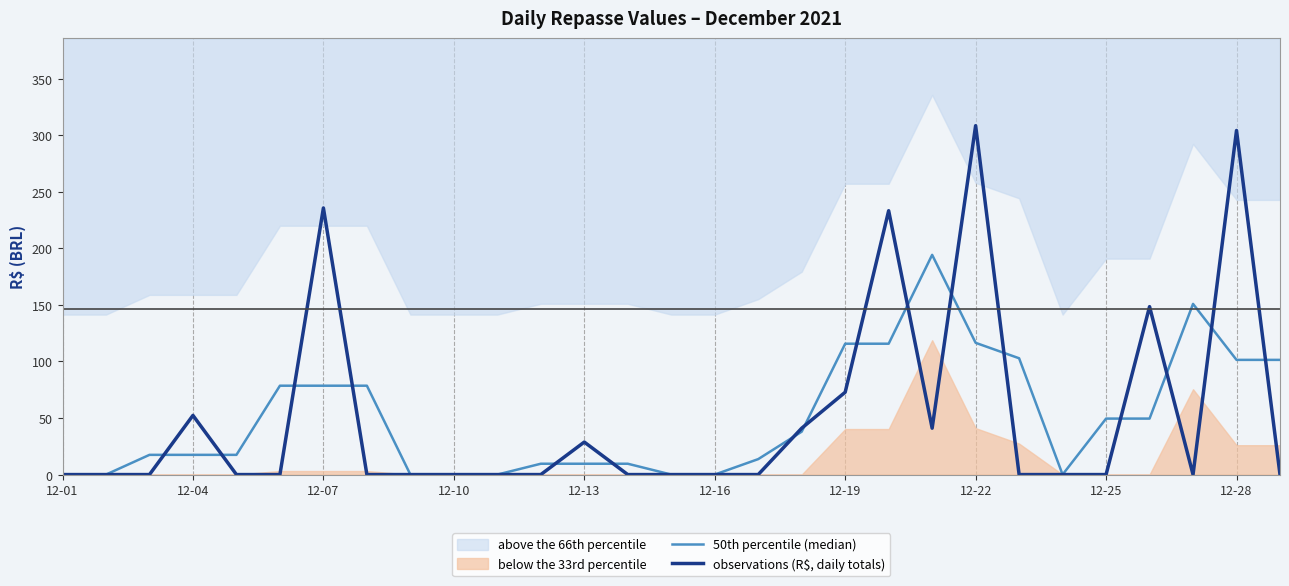

What is the highest value of the observations (R$, daily totals) series?

308.5